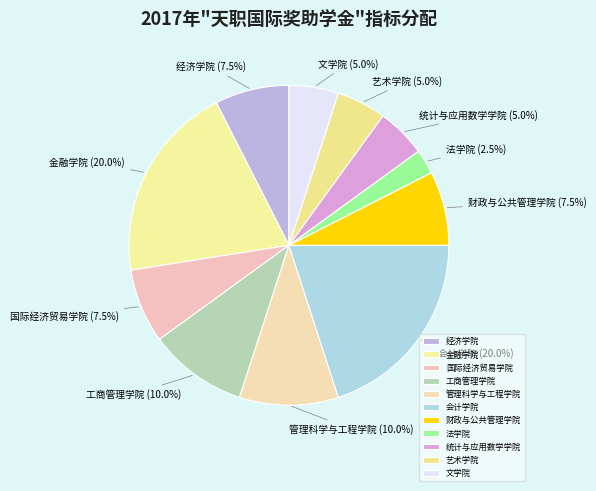

Is 统计与应用数学学院 the majority of the pie?

No